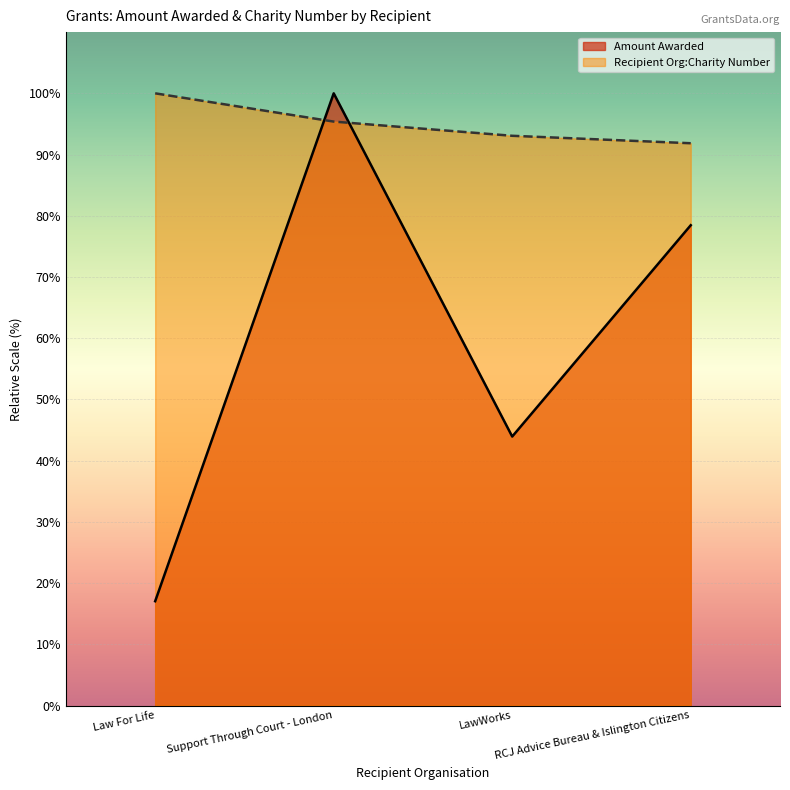

What is the lowest value of the Amount Awarded series?

17.0